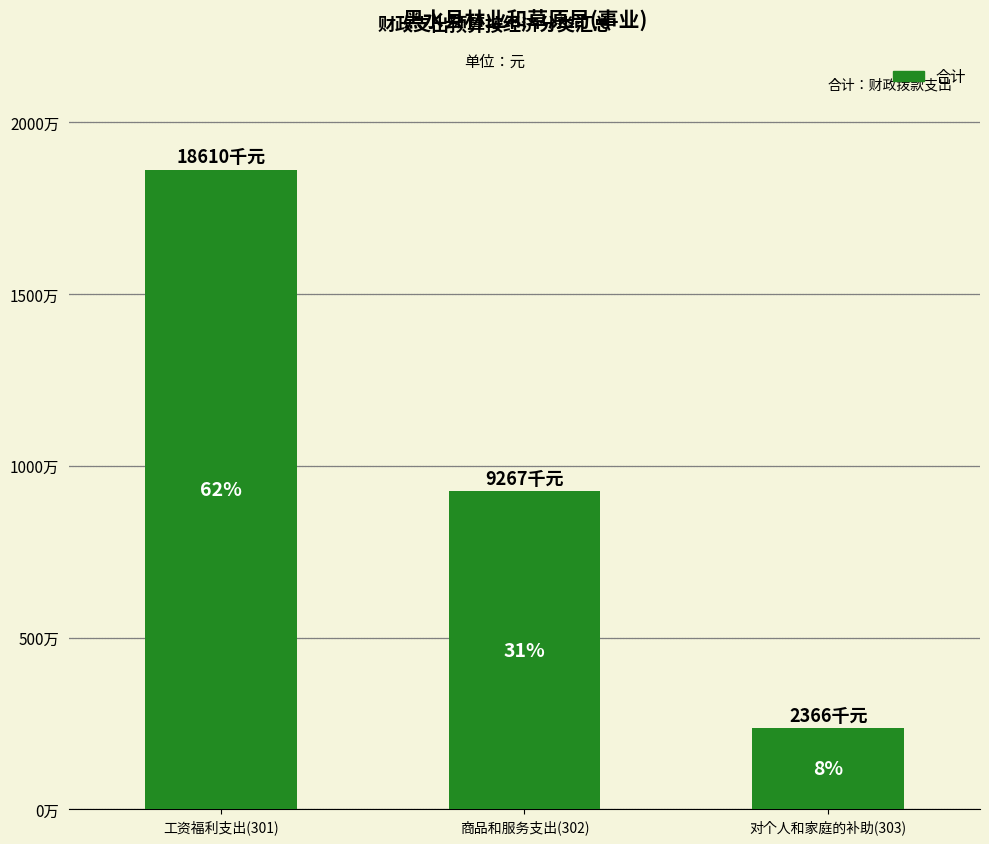

Does the chart contain any negative values?

No